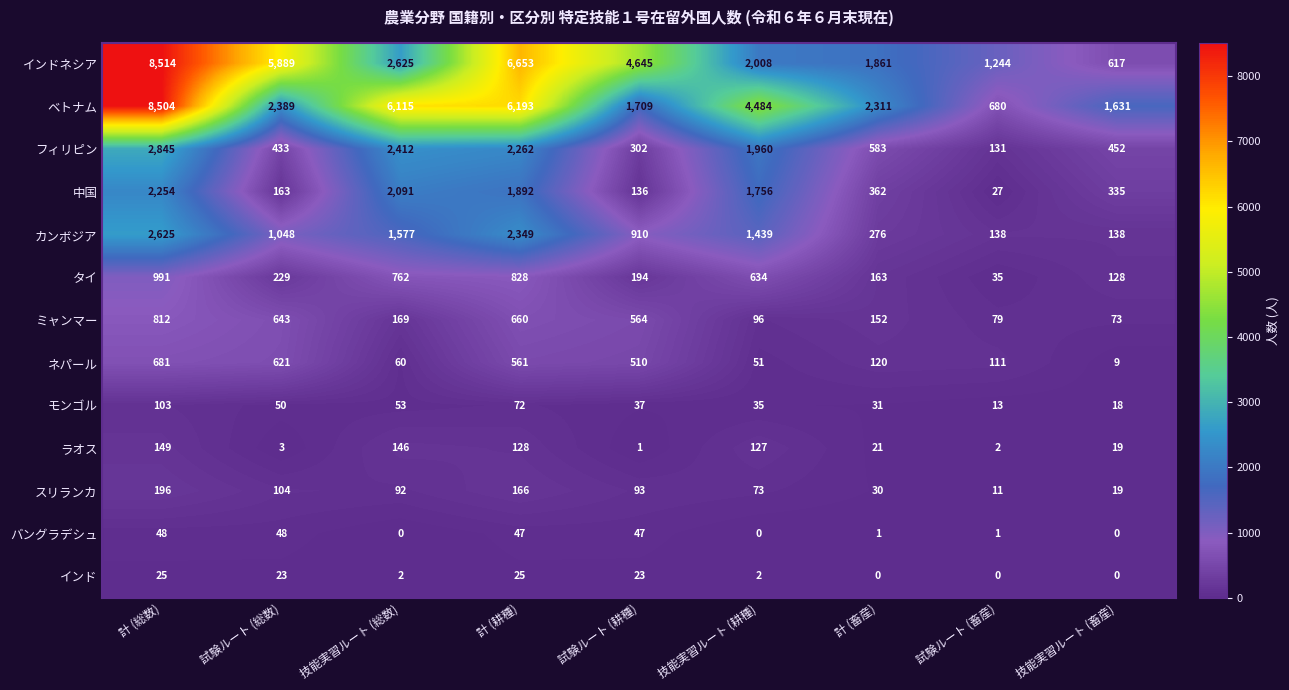

The インドネシア series shows 3125 at 計 (畜産). True or false?

False